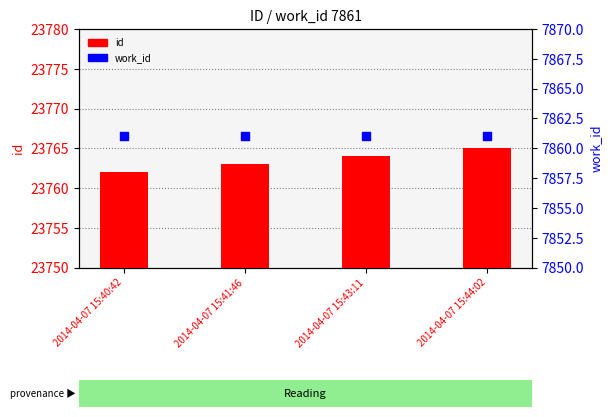

Which series has the largest total across all categories?

id